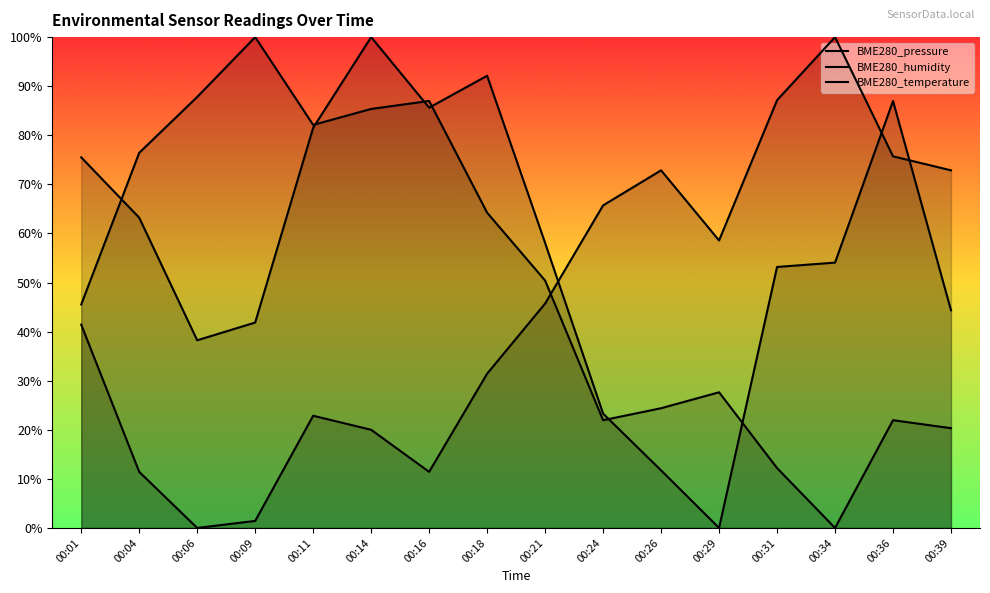

What are all the series names shown in the legend?

BME280_pressure, BME280_humidity, BME280_temperature